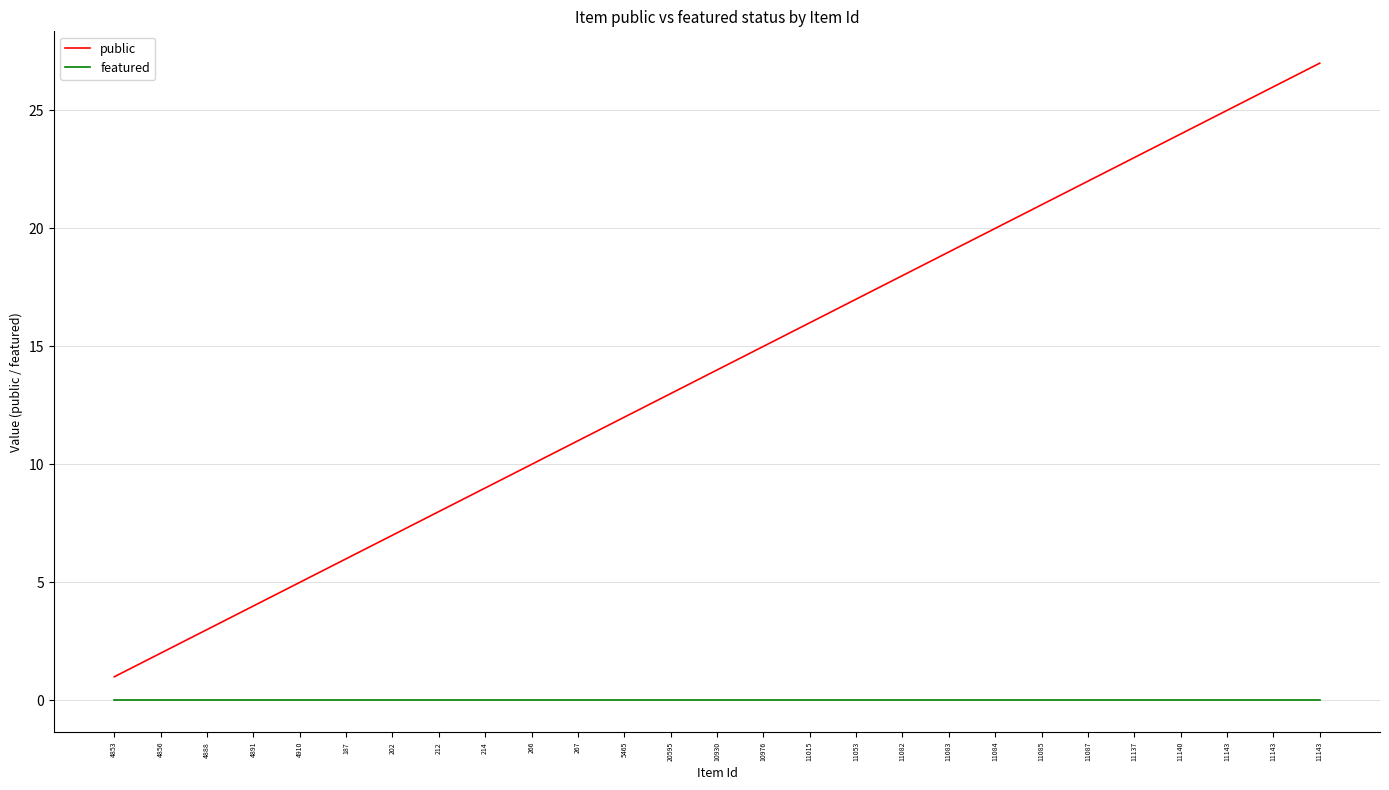

How many lines are shown in the chart?

2